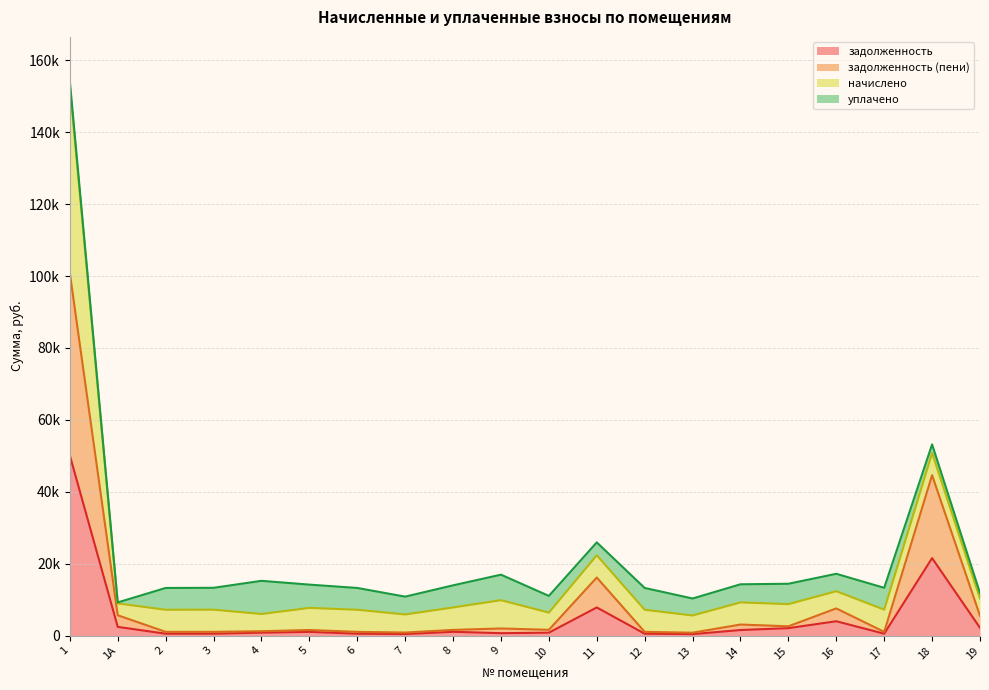

Which label corresponds to the smallest value in the chart?

13